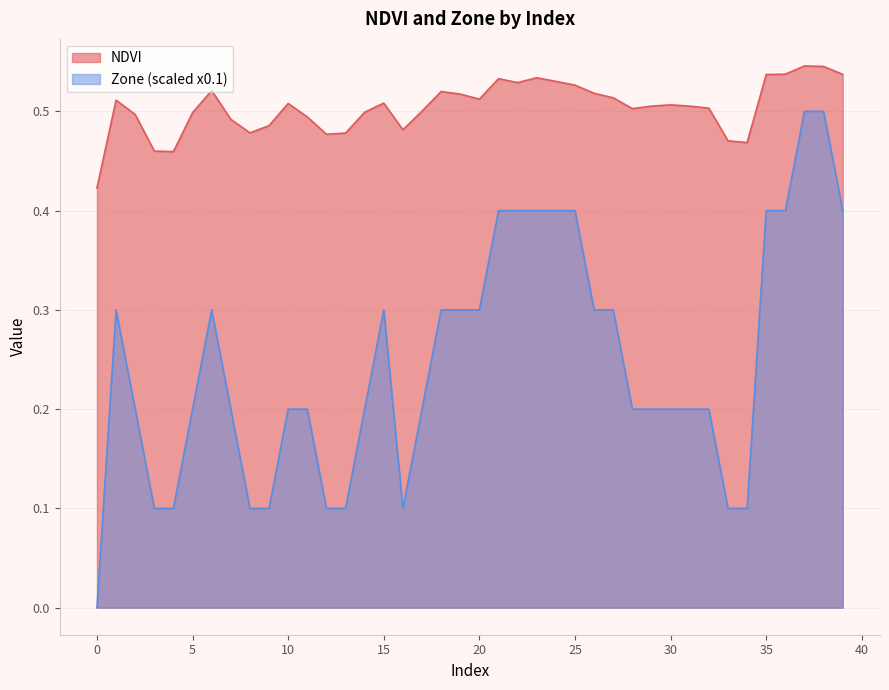

What are all the series names shown in the legend?

NDVI, Zone (scaled x0.1)